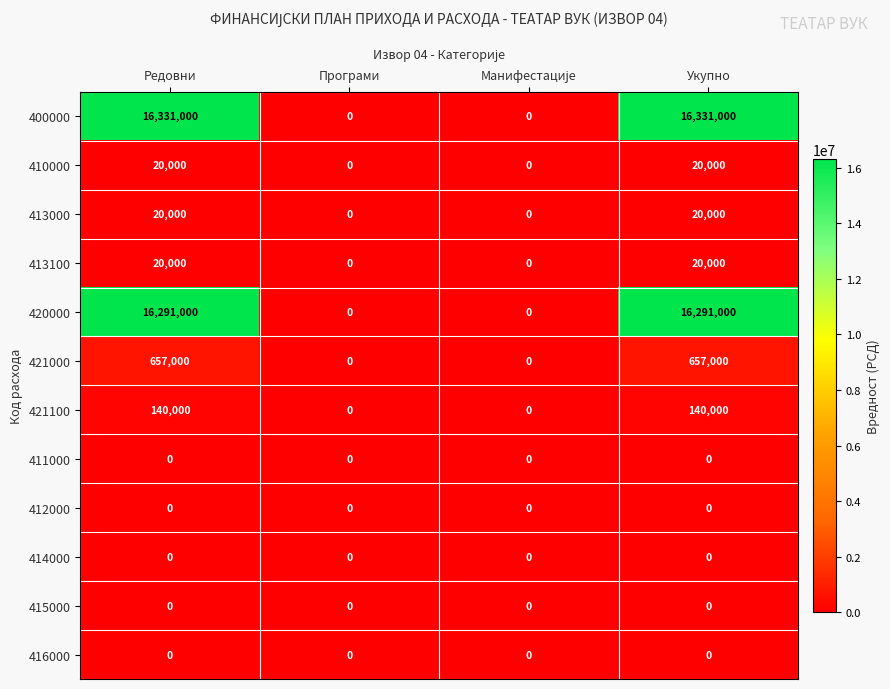

What is the spread (max minus min) of values at Укупно?

16331000